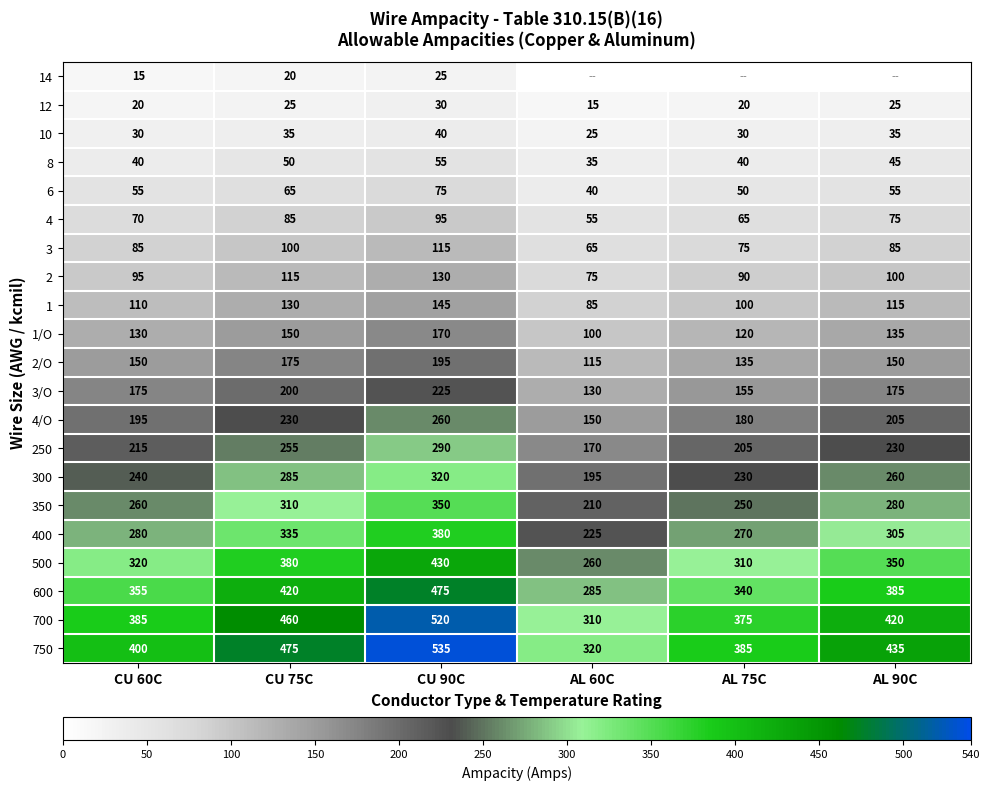

At which label does 1 reach its peak?

CU 90C